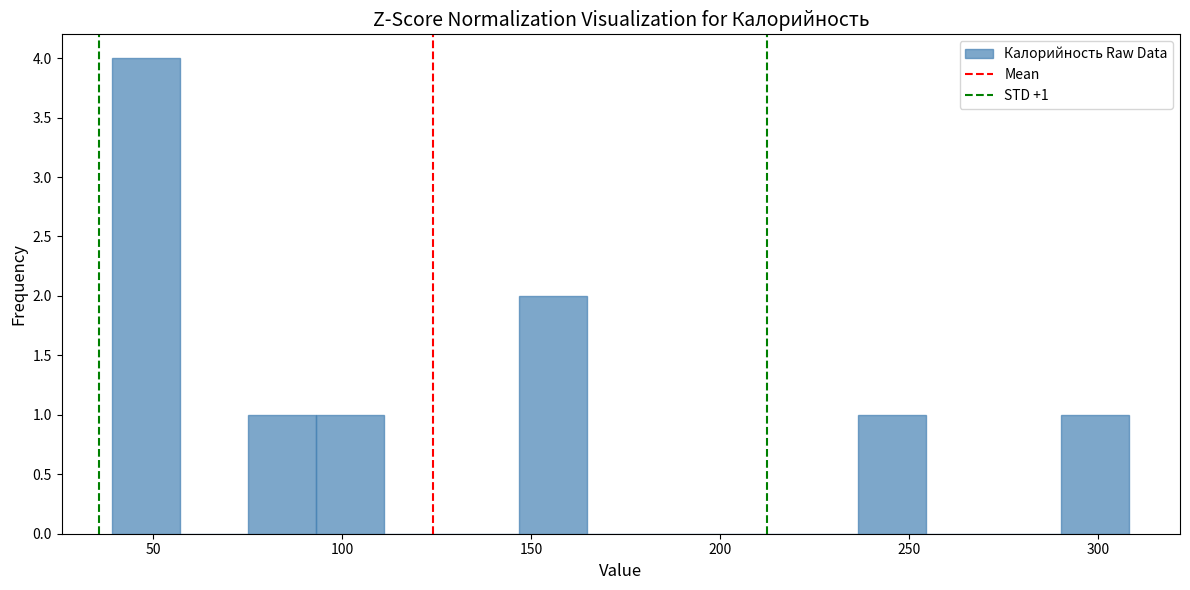

Around what value on the x-axis is the tallest bar? Give the approximate position of its centre, as read against the axis.

50